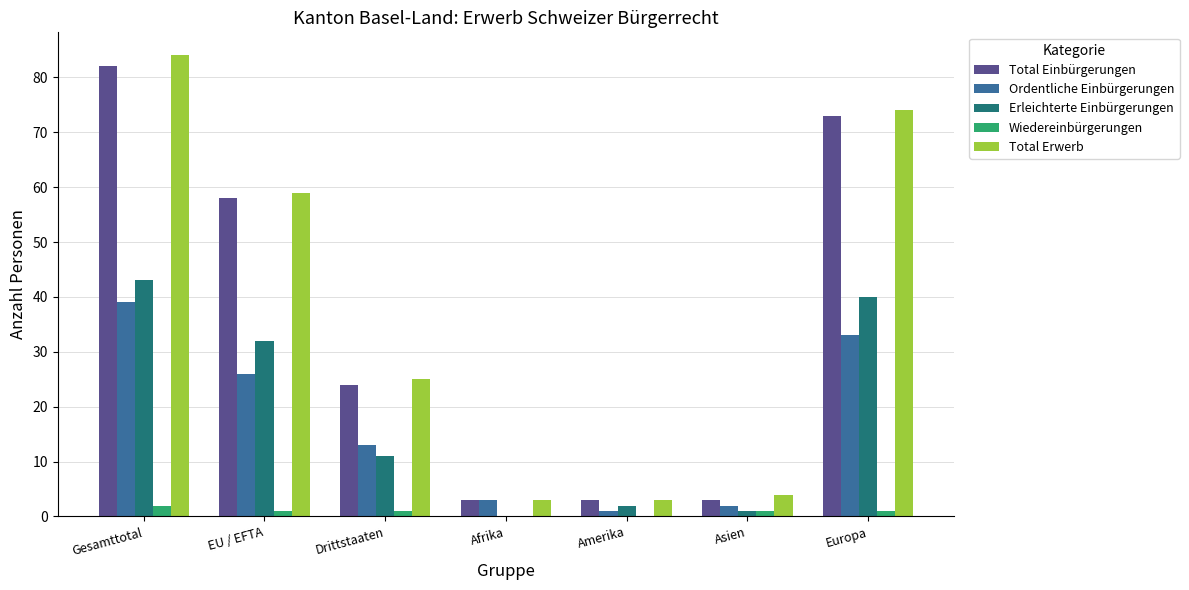

The Ordentliche Einbürgerungen series shows 26 at EU / EFTA. True or false?

True